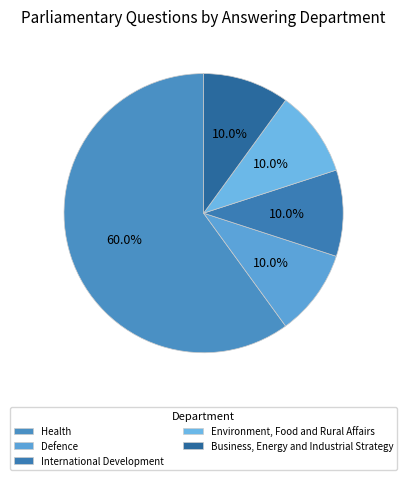

How much of the chart is everything except Health?

40.0%